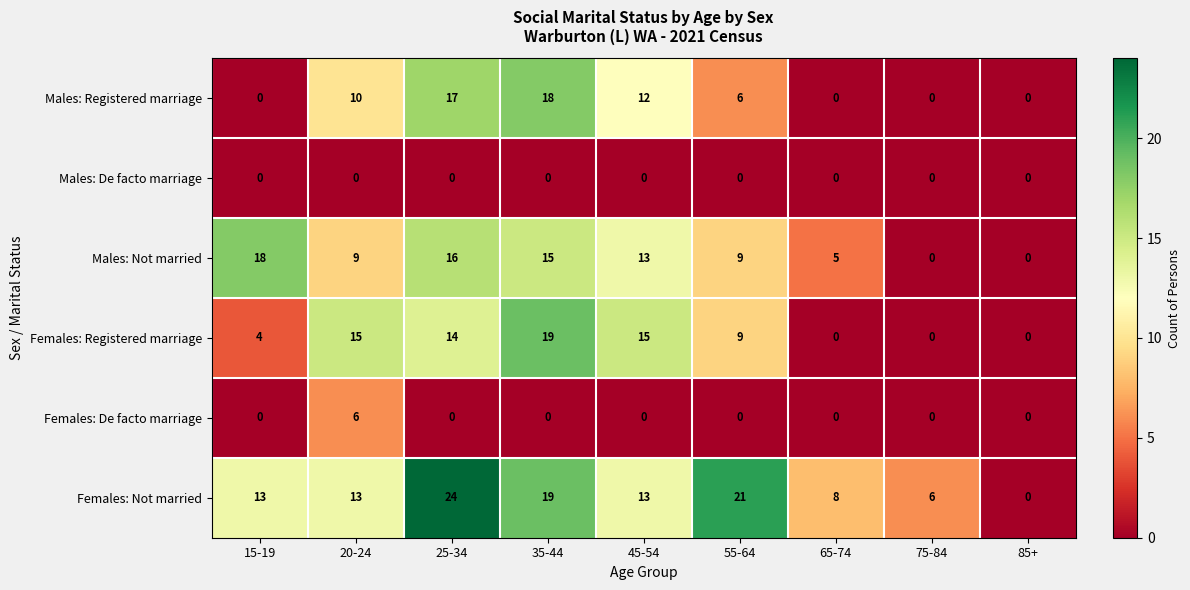

How many data points in Males: Registered marriage are less than 6?

4